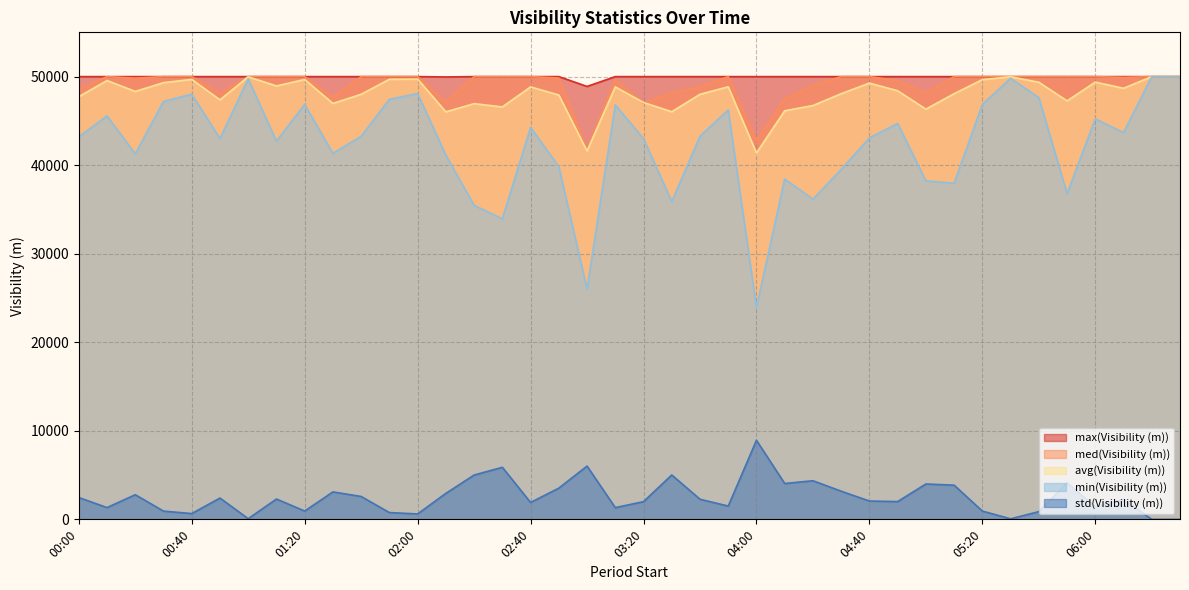

Is it true that min(Visibility (m)) equals 26599 at 04:40?

False